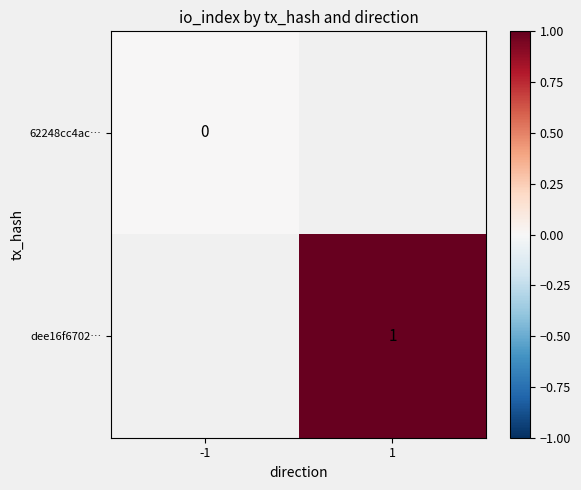

Between 1 and -1, which is larger?

-1